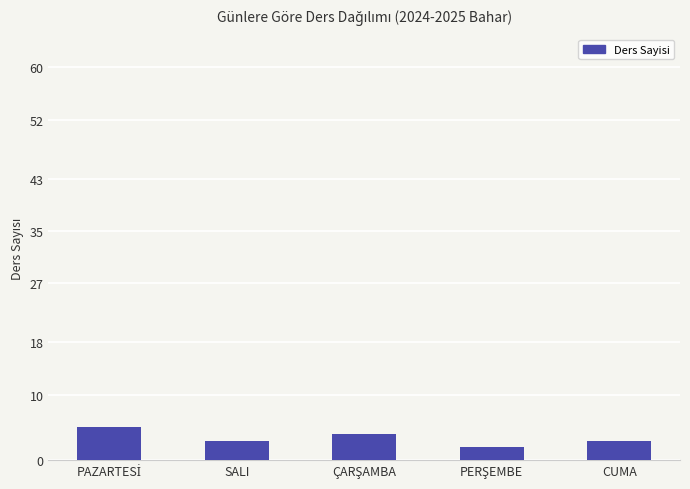

What is the label of the 5th bar from the left?

CUMA